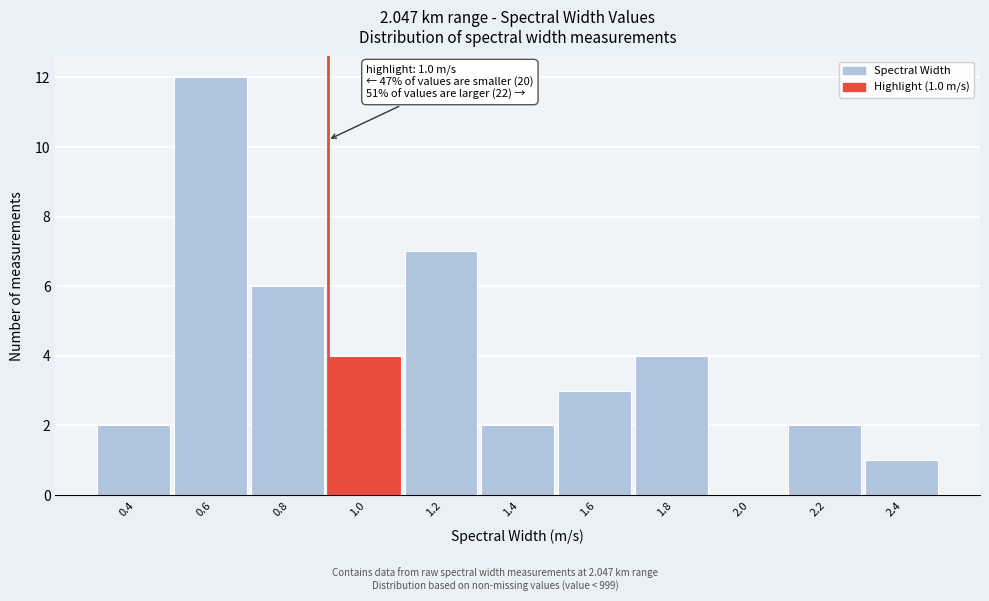

Reading right to left, list all the values displayed in this chart.

2.4=1	2.2=2	2.0=0	1.8=4	1.6=3	1.4=2	1.2=7	1.0=4	0.8=6	0.6=12	0.4=2